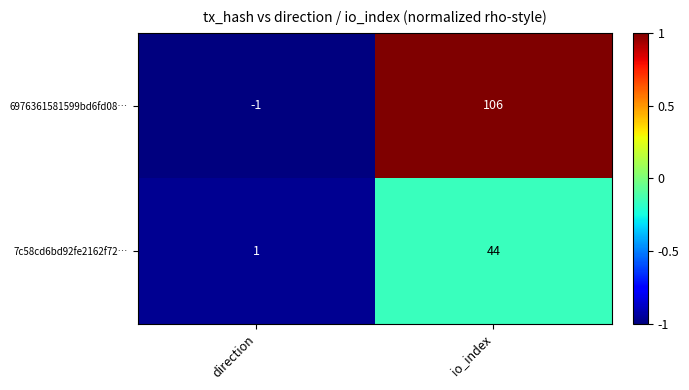

At how many categories does at least one series exceed 0?

2